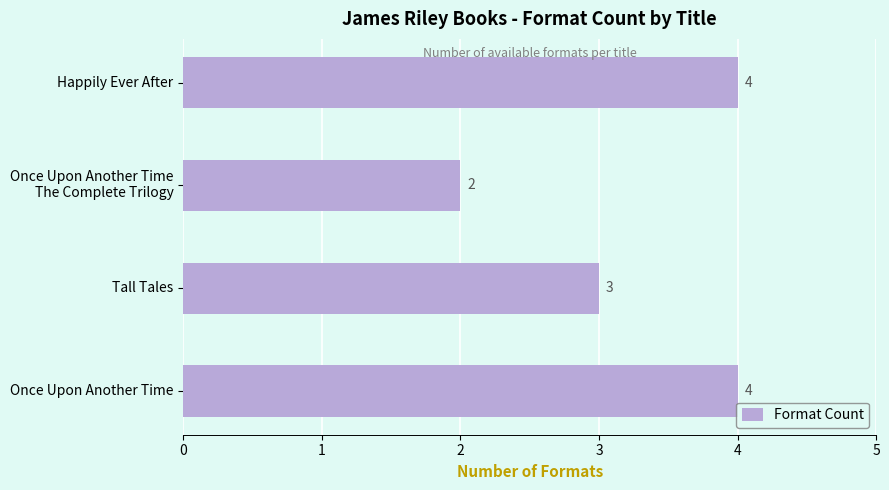

What is the maximum value shown in the chart?

4